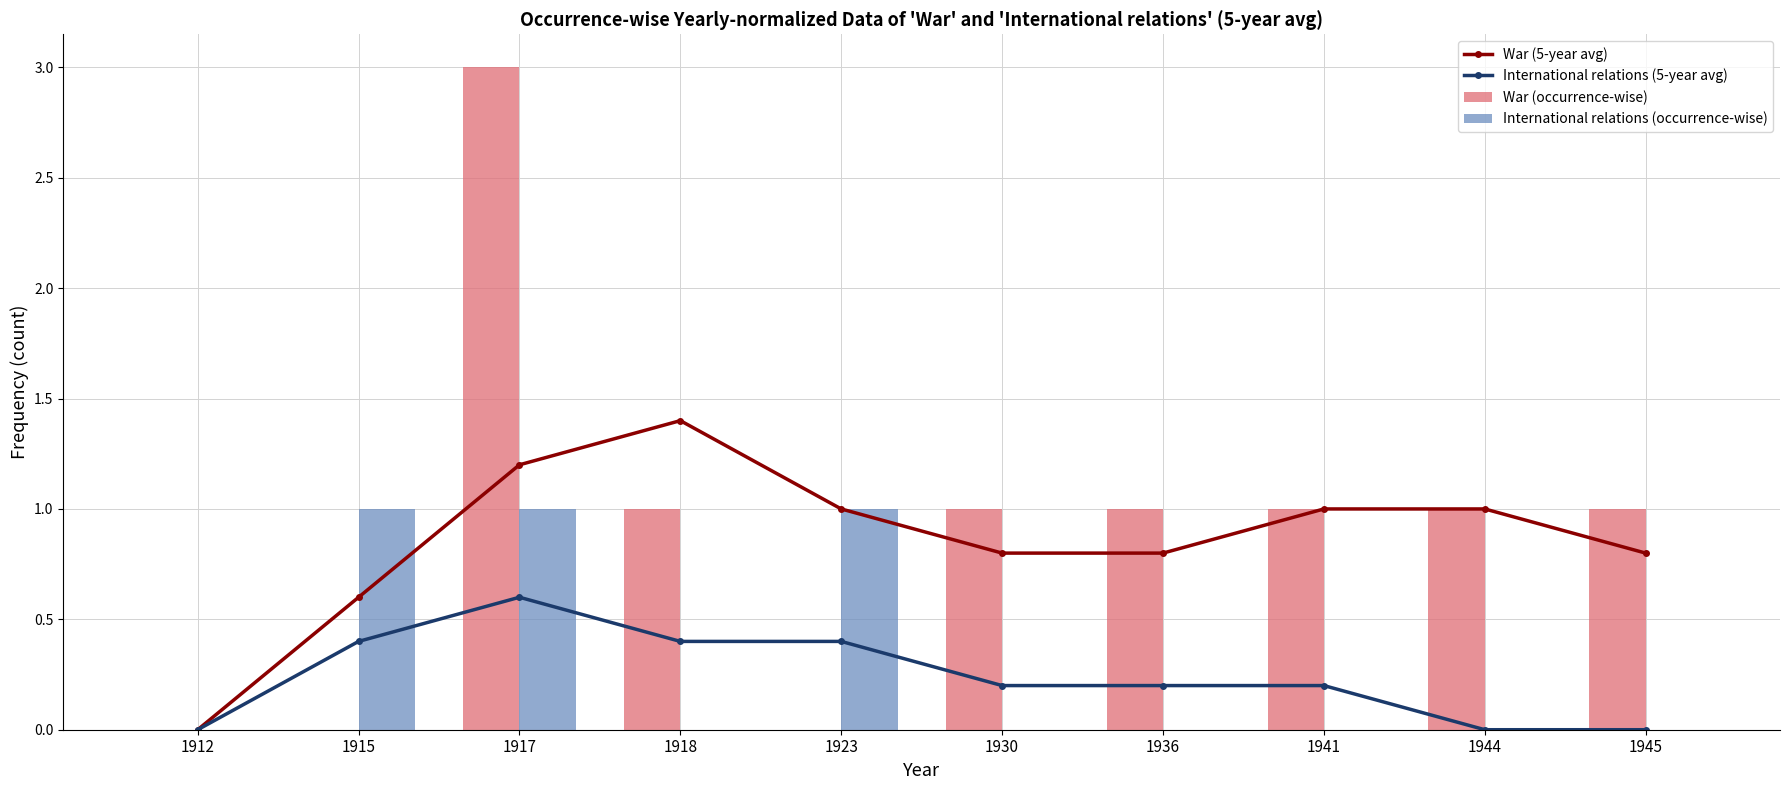

At which category does the chart reach its minimum across all series?

1912